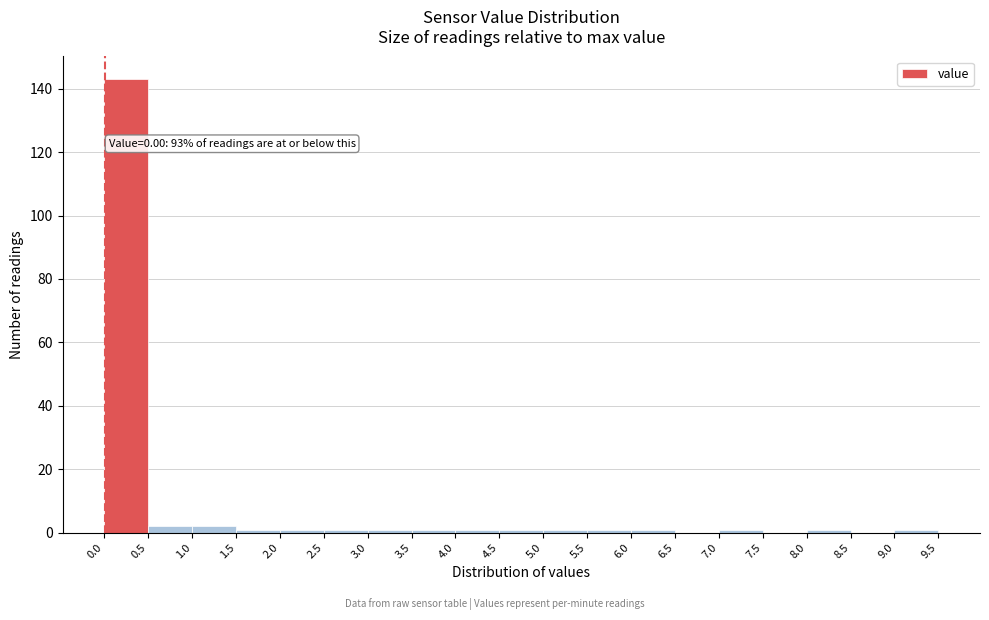

Over which range of the x-axis is the bar tallest?

0.0 to 0.5